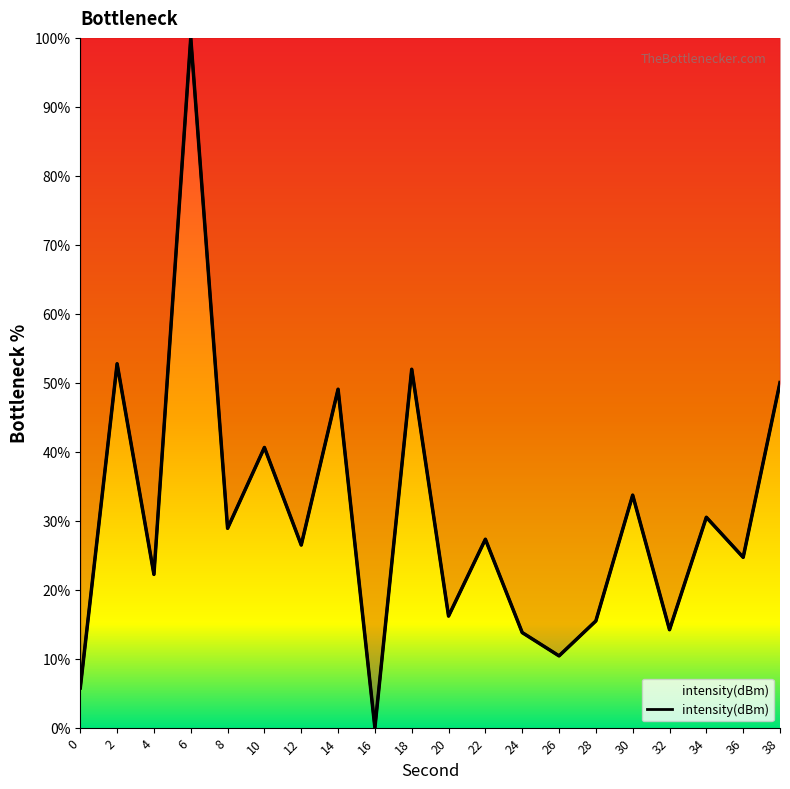

Count the number of values greater than 27.

10